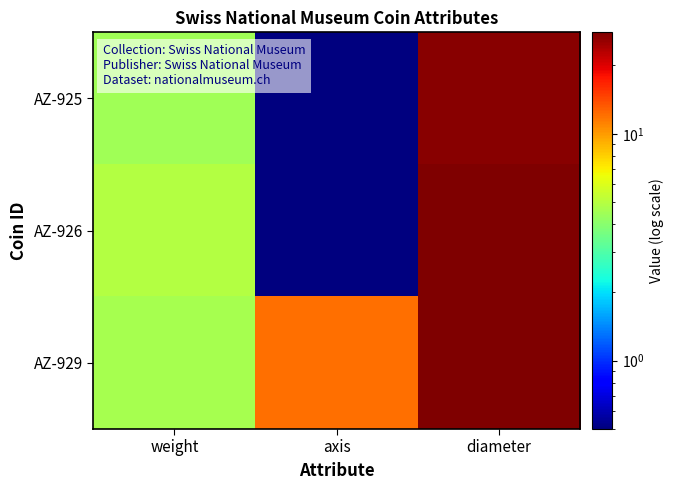

Which label corresponds to the smallest value in the chart?

axis